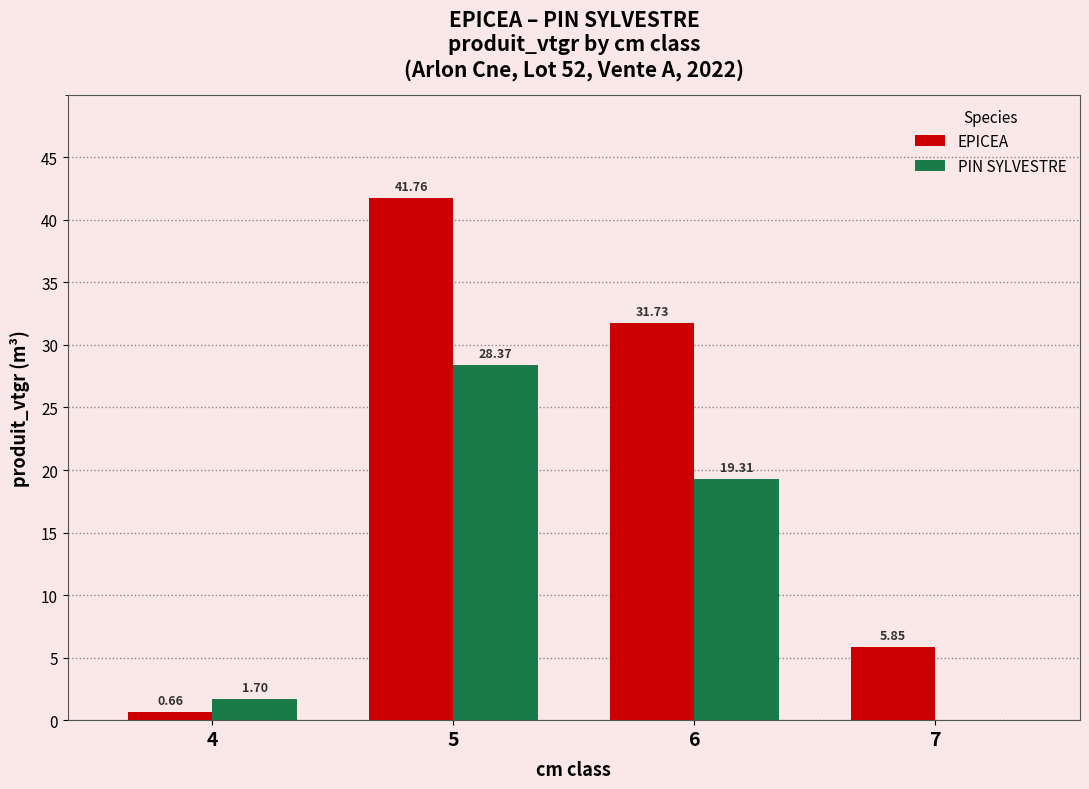

At which category is the sum across all series the highest?

5